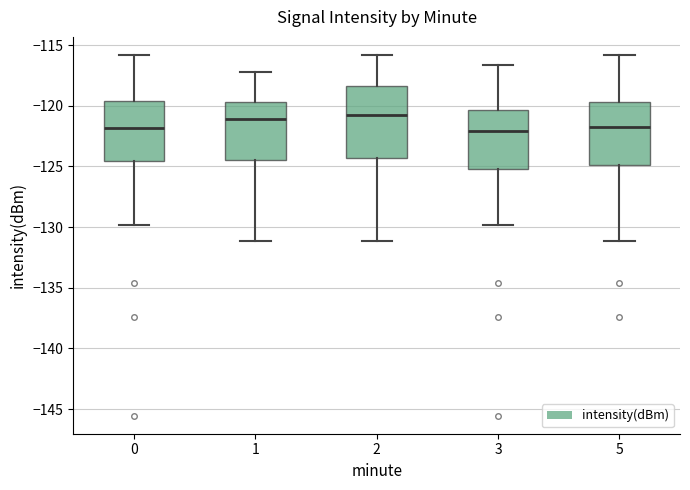

Reading left to right, read every box against the y-axis: the position of its median line, the range the box covers, and the ends of its whiskers. The values are not printed on the chart, so give them approximately, as read against the axis.

0: median -122.0, box -124.5 to -119.5, whiskers -130.0 to -116.0
1: median -121.0, box -124.5 to -119.5, whiskers -131.0 to -117.0
2: median -121.0, box -124.5 to -118.5, whiskers -131.0 to -116.0
3: median -122.0, box -125.0 to -120.5, whiskers -130.0 to -116.5
5: median -121.5, box -125.0 to -119.5, whiskers -131.0 to -116.0